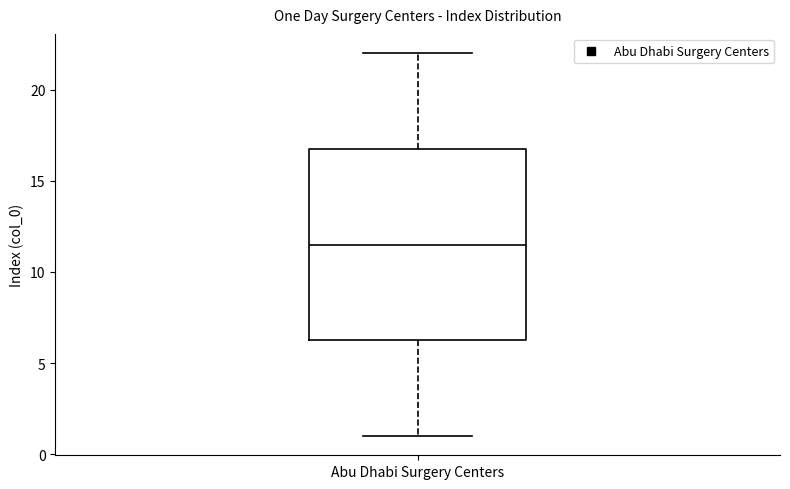

Read this box plot against the y-axis: the position of the median line, the range covered by the box, and the ends of both whiskers. The values are not printed on the chart, so give them approximately, as read against the axis.

median 11.5, box 6.5 to 17.0, whiskers 1.0 to 22.0